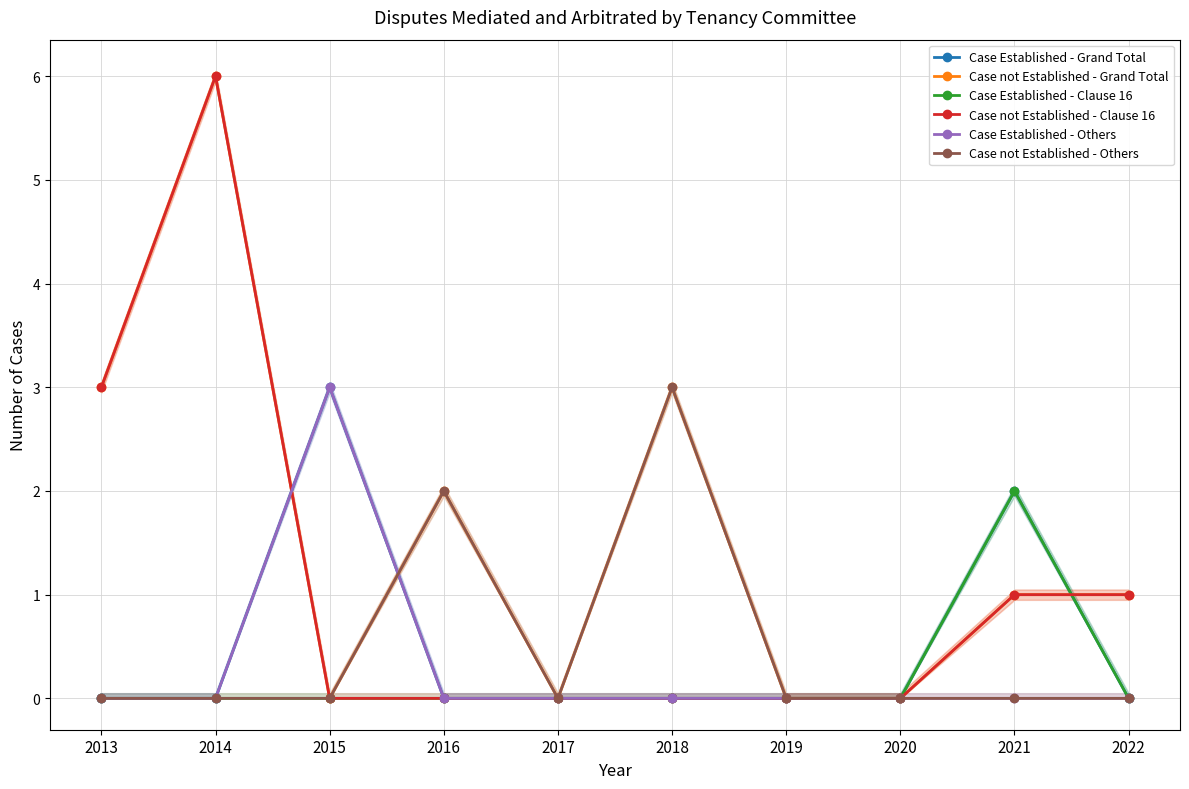

Count the Case not Established - Clause 16 values in the range 0 to 1.

8